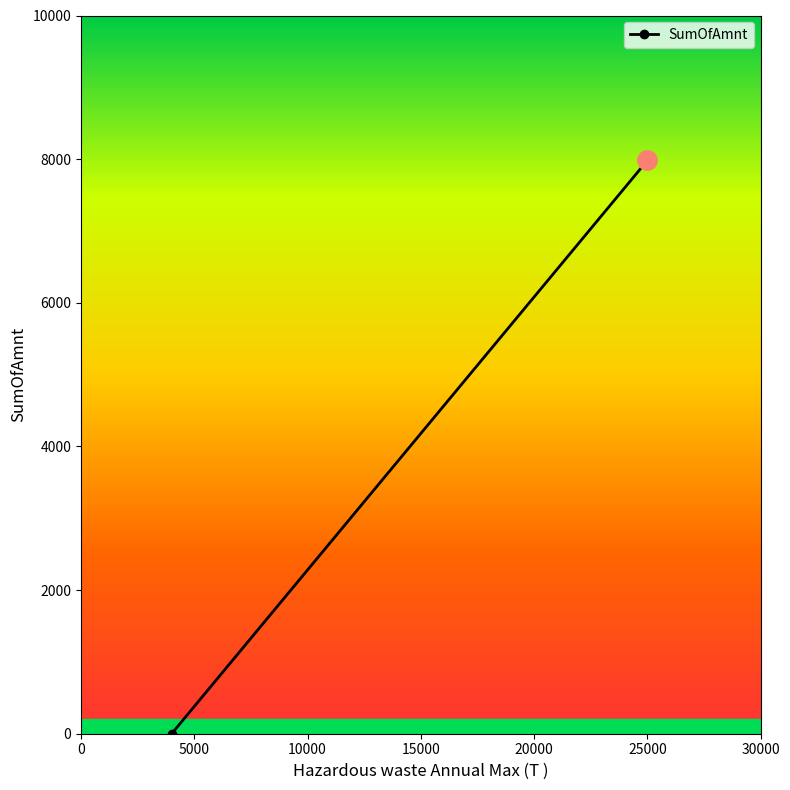

What is the greatest value displayed?

7982